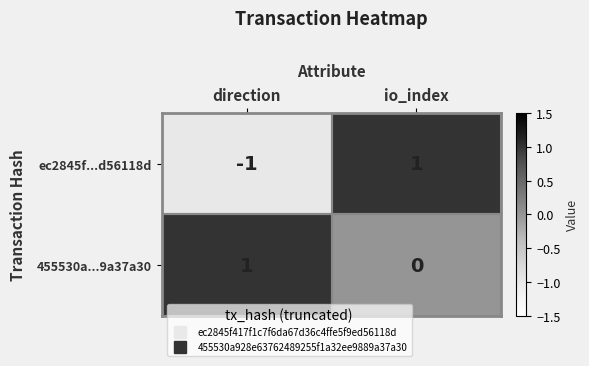

At which label is 455530a...9a37a30 closest to 0?

io_index